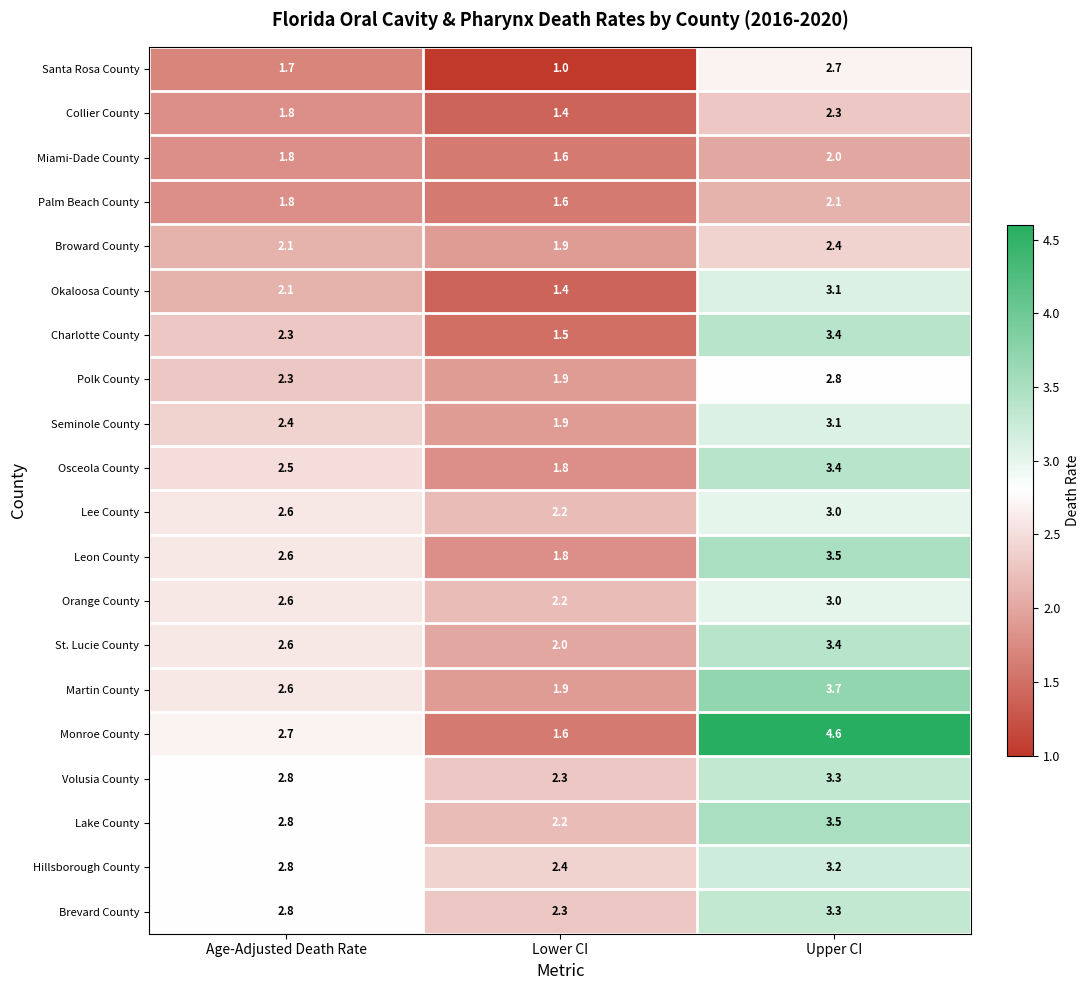

What is the total value across all series at Lower CI?

36.9